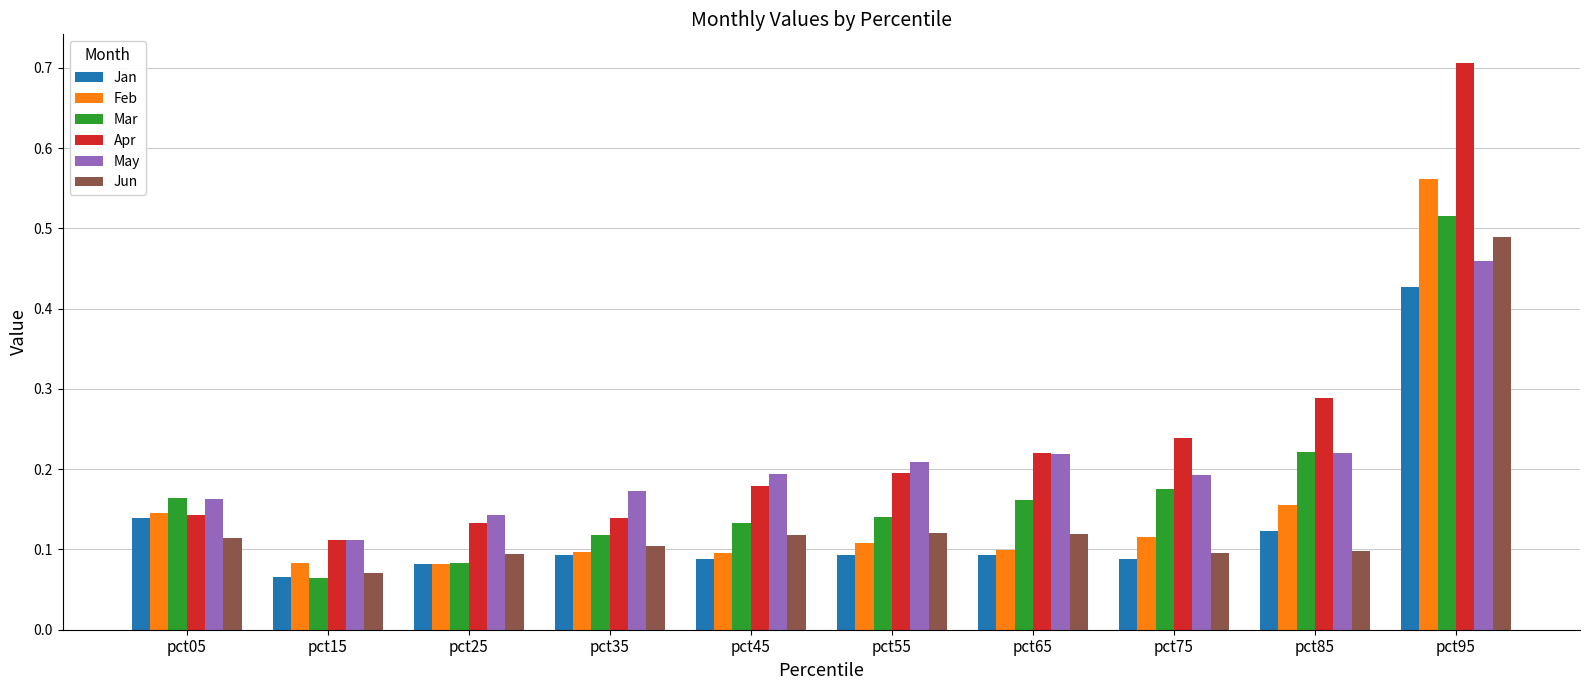

Is it true that Jan equals 0.1 at pct25?

True